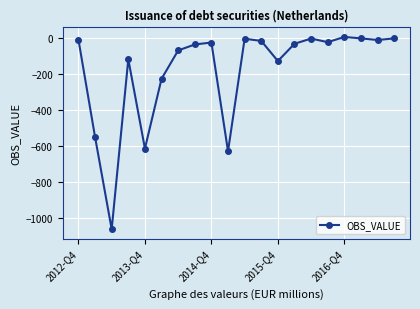

What is the maximum value shown in the chart?

8